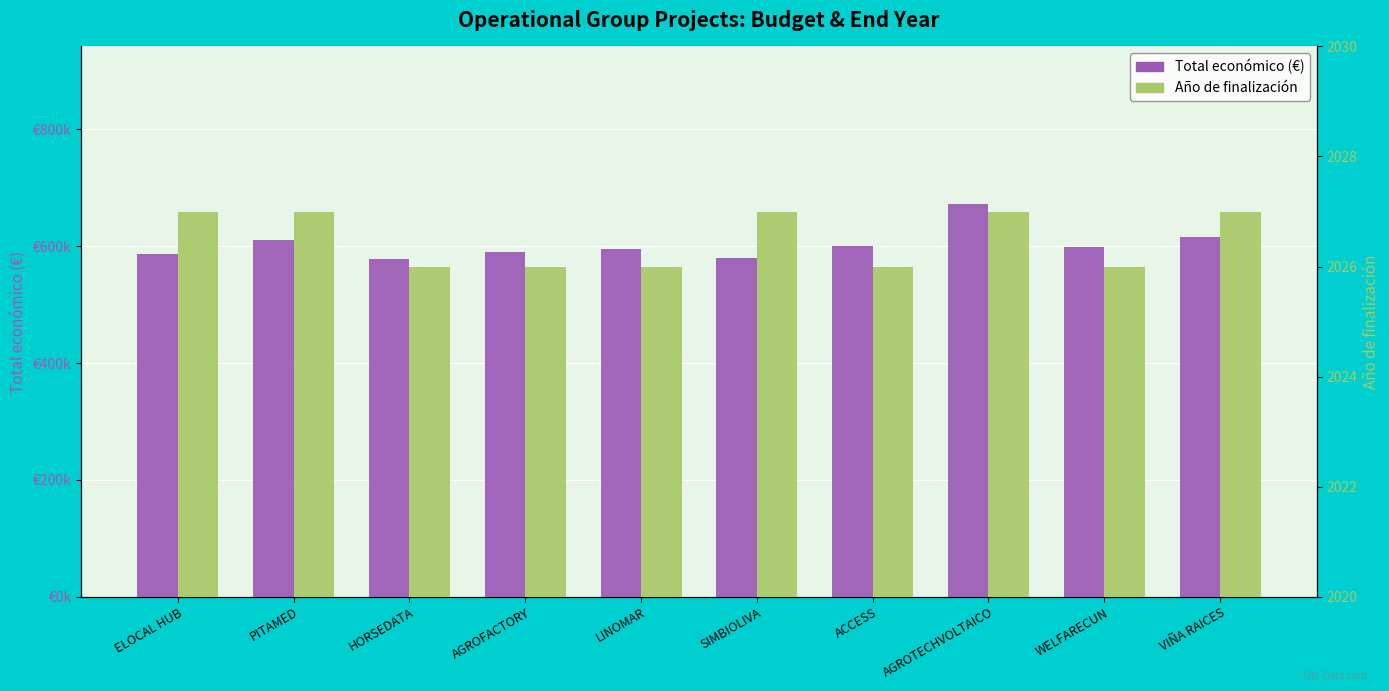

Does the chart contain stacked bars?

No